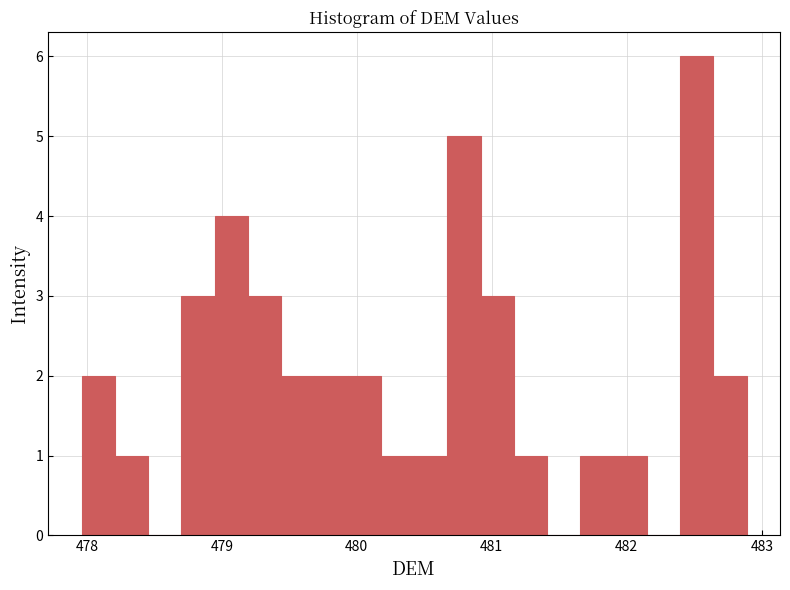

Read against the x-axis, roughly where is the centre of the tallest bar?

482.5